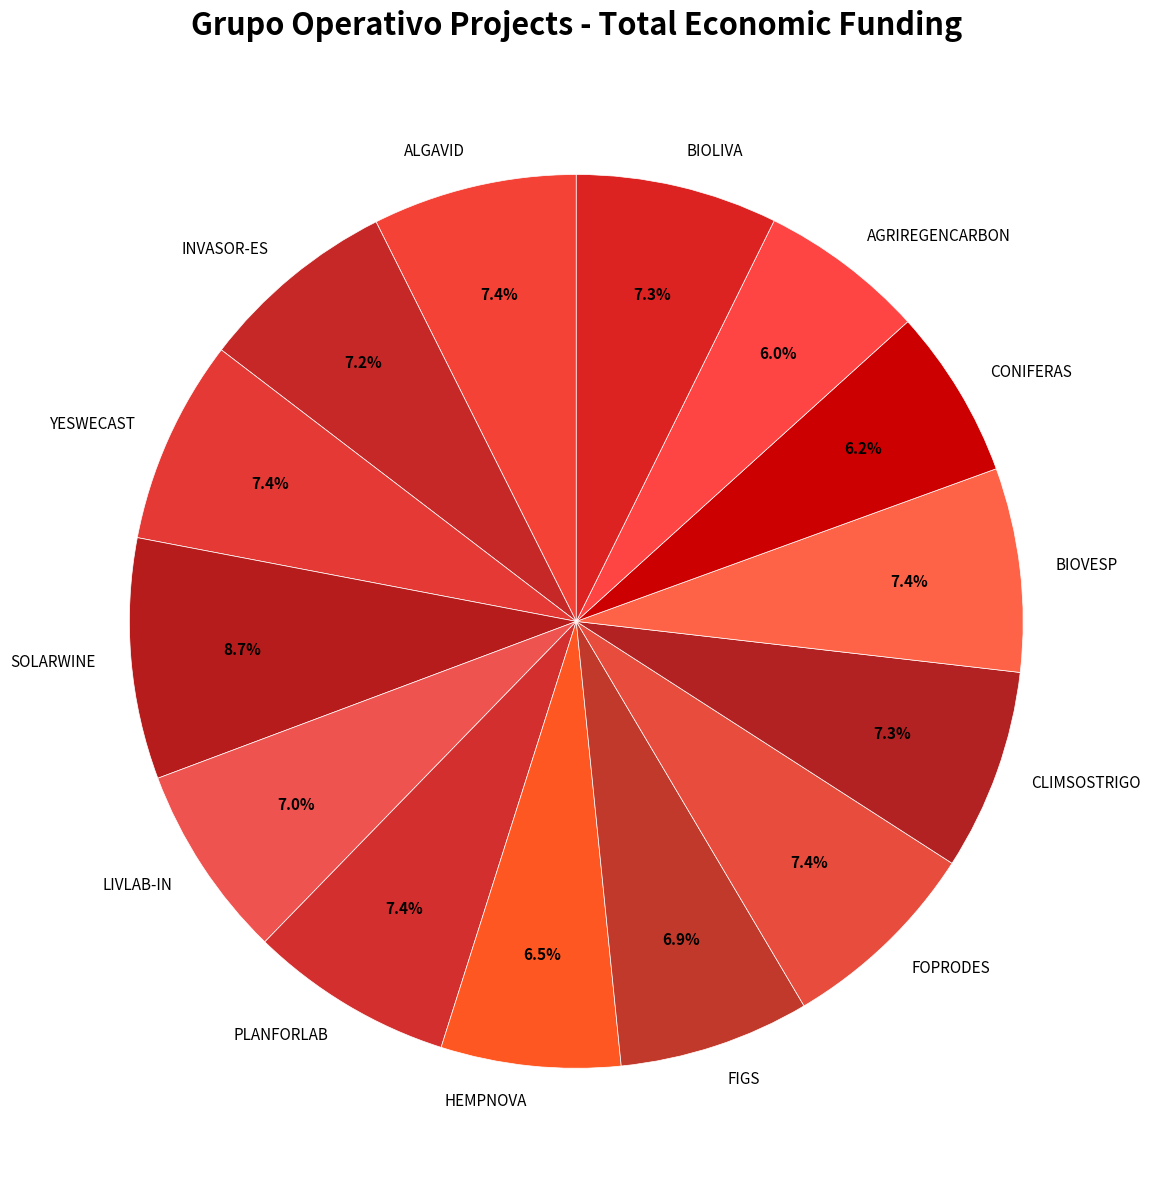

Combined, what portion of the pie is FIGS and FOPRODES?

14.3%